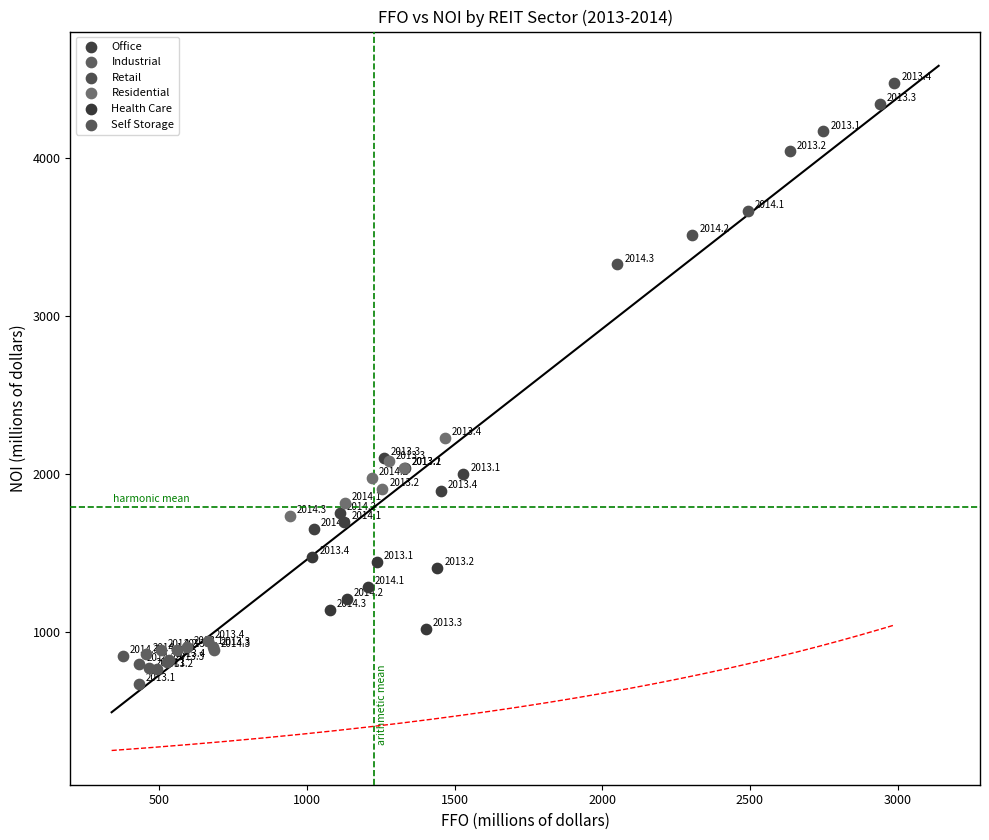

Which series reaches the maximum Y coordinate?

Retail